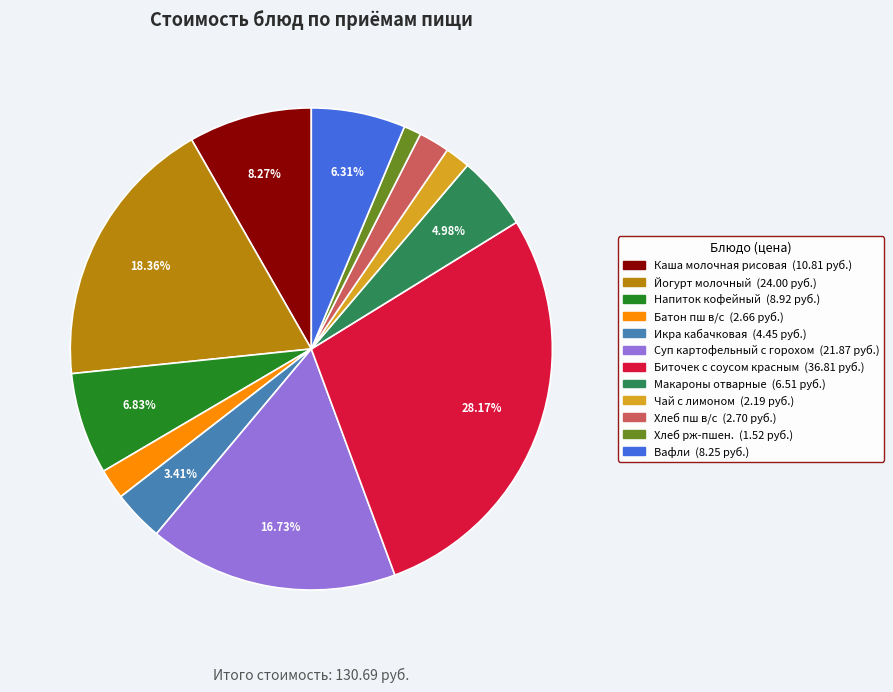

Does Чай с лимоном account for over 50% of the chart?

No